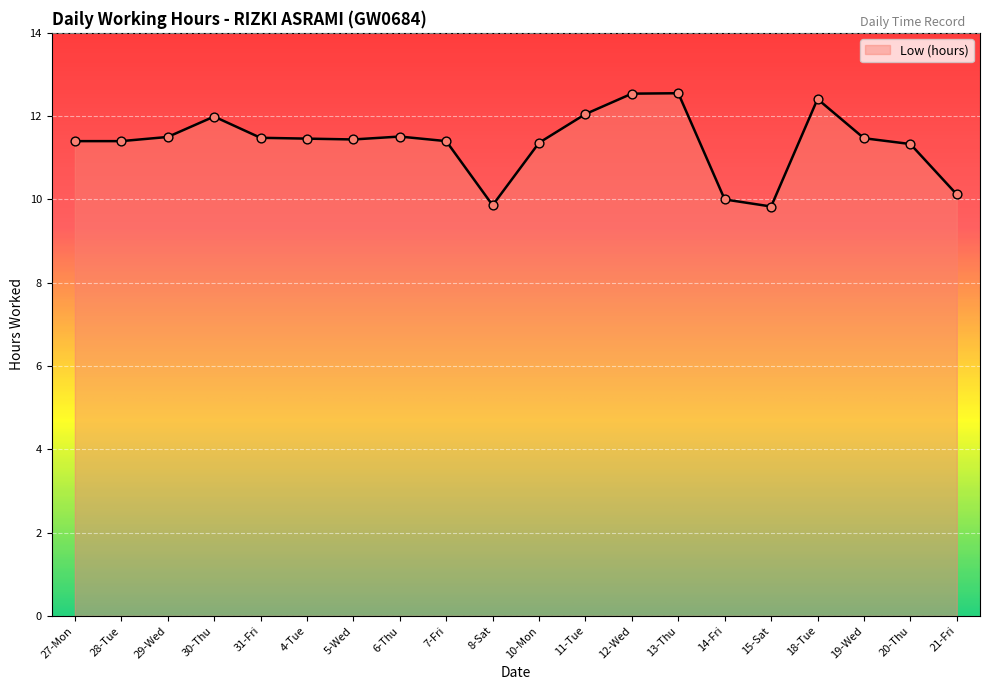

What is the ratio of the value at 21-Fri to the value at 6-Thu?

0.9